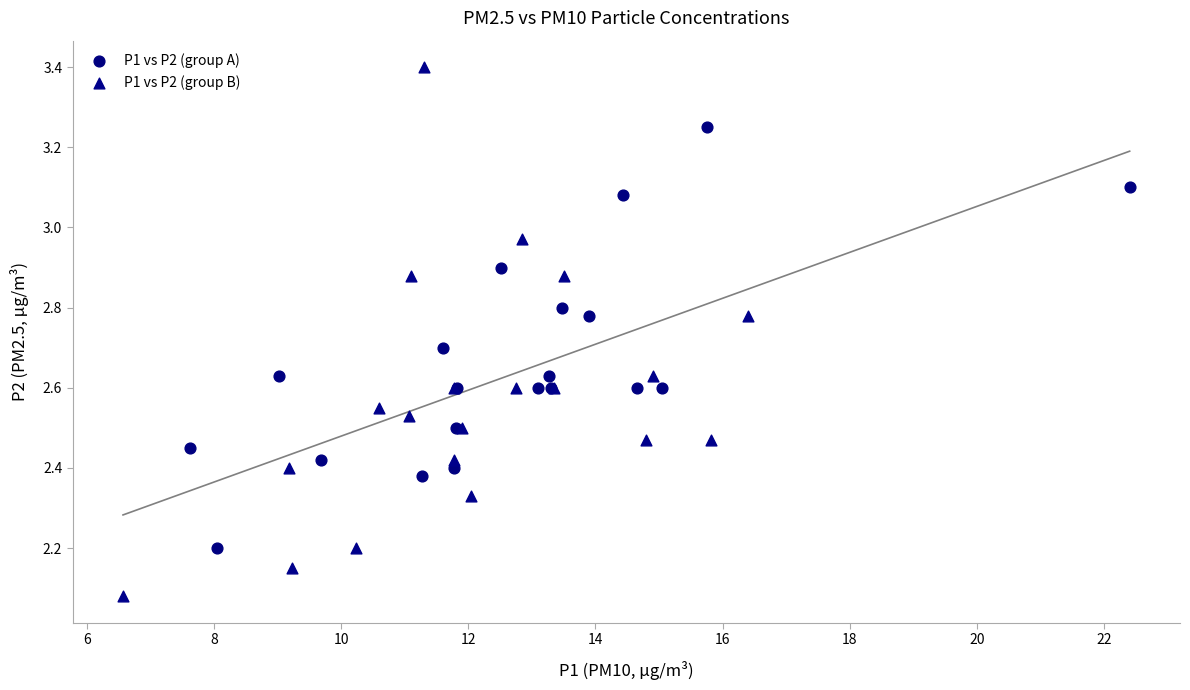

Which series contains the highest Y value?

P1 vs P2 (group B)